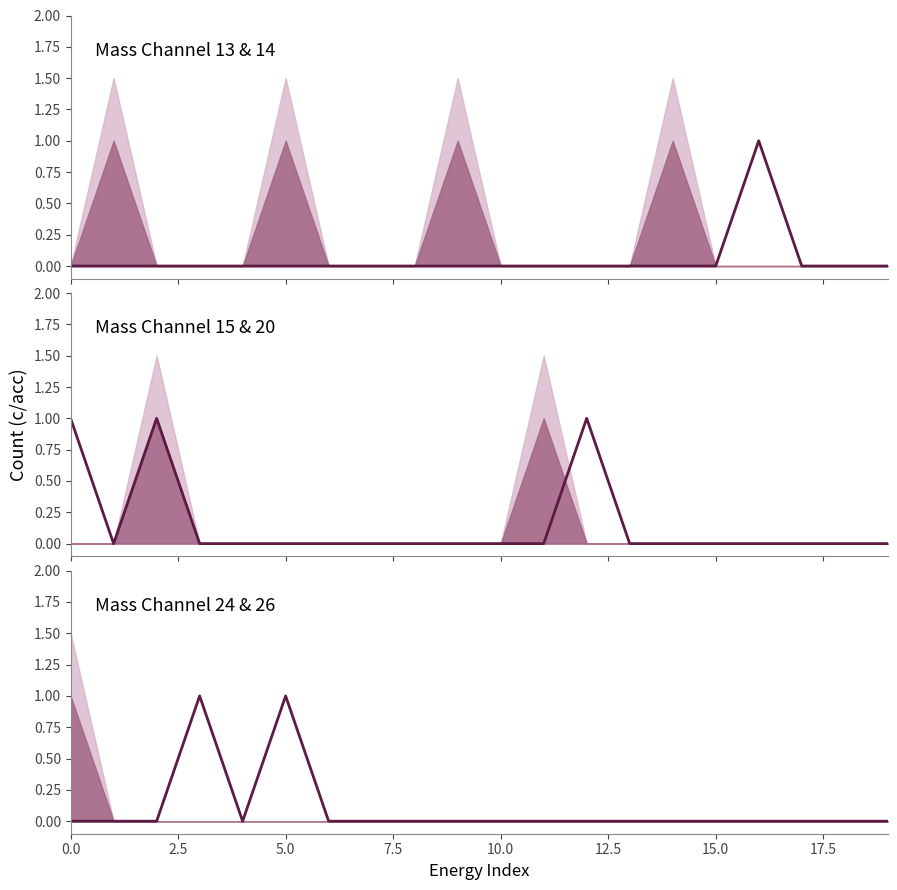

The value at 5.0 is 0. True or false?

False